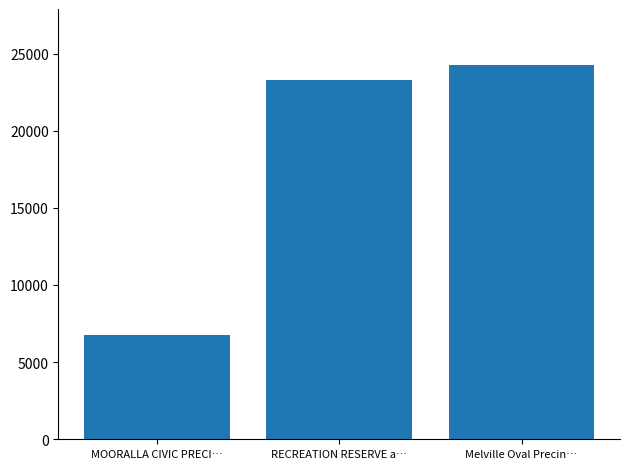

What is the sum of all values?

54287